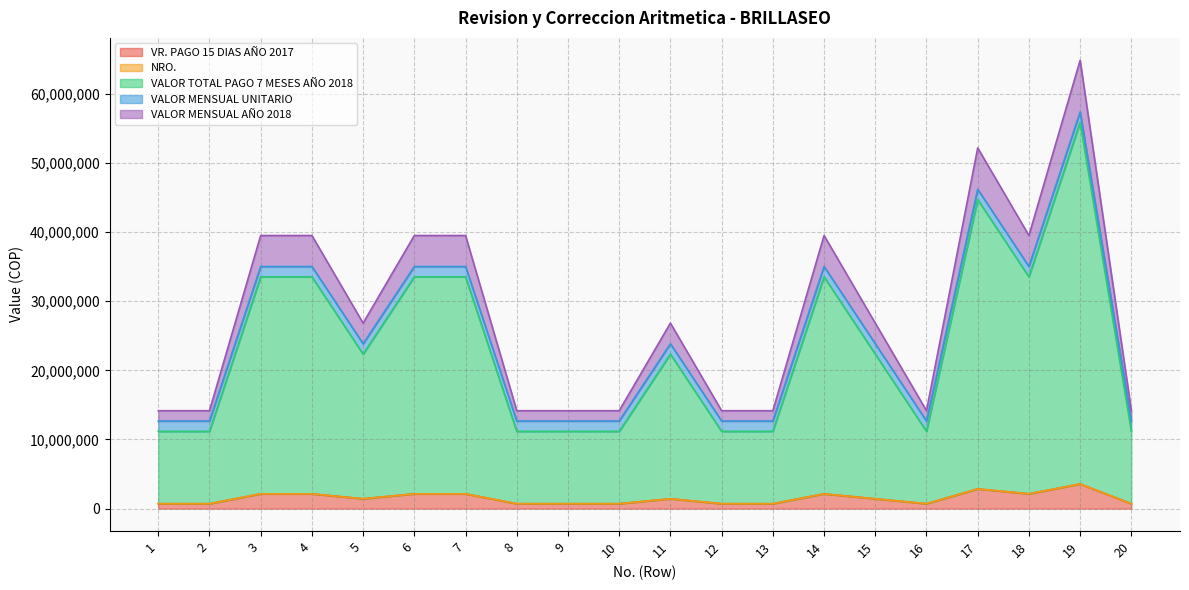

Where is the first local minimum for VALOR TOTAL PAGO 7 MESES AÑO 2018?

5